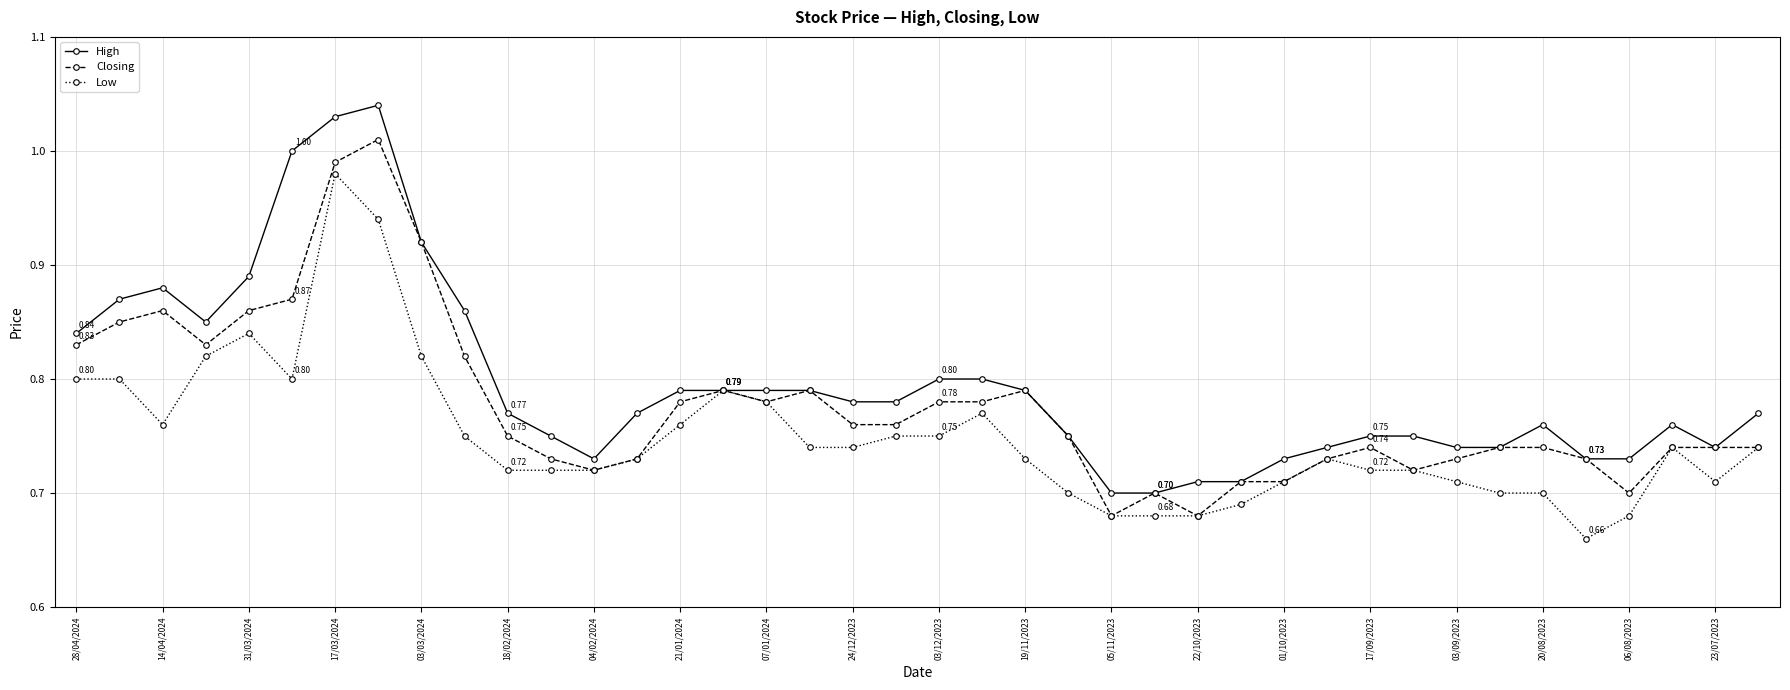

True or false: High has more than 2 points higher than both neighbors.

True